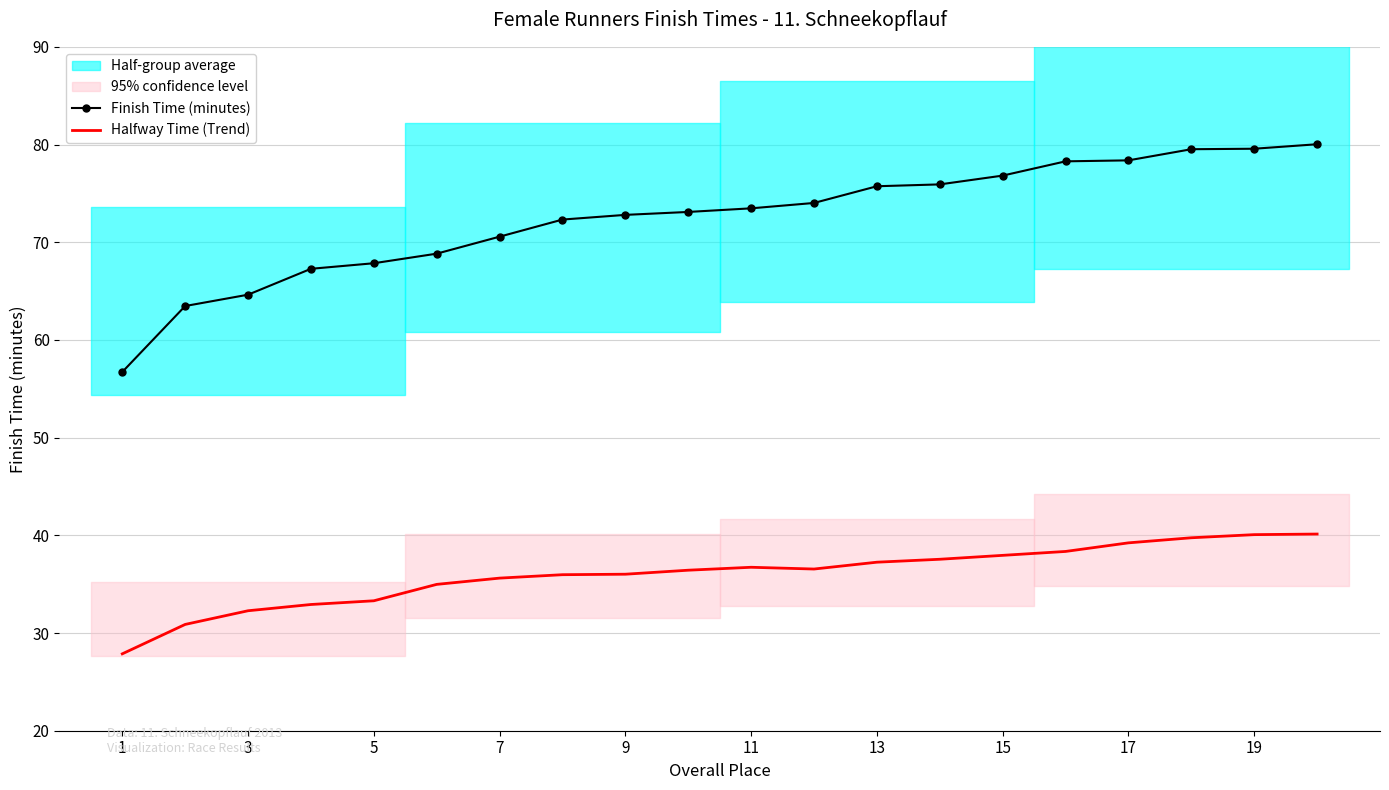

True or false: Finish Time (minutes) and Halfway Time (Trend) cross at least once.

False